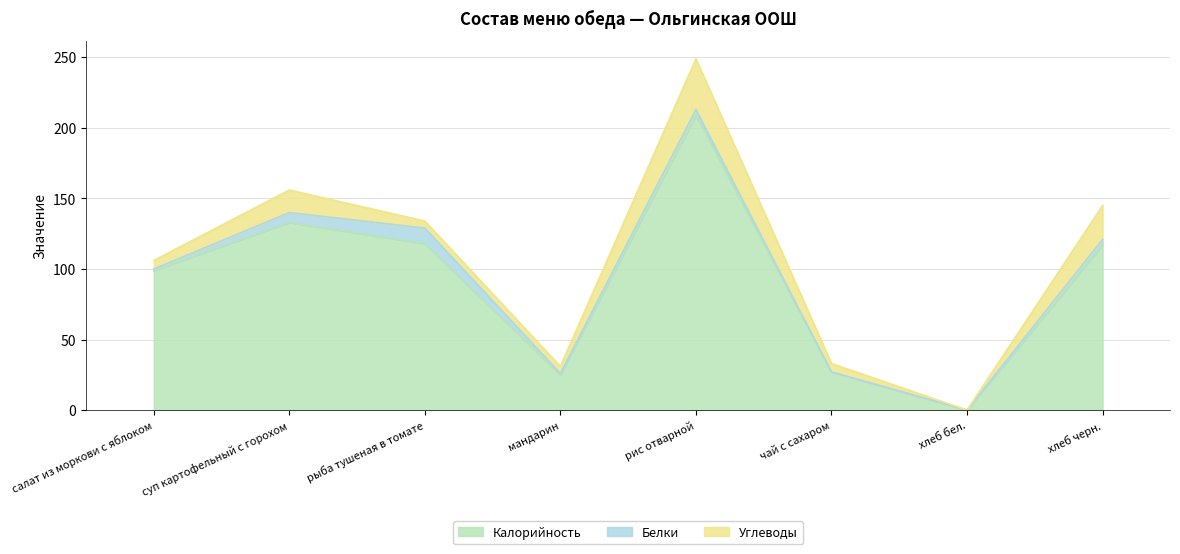

True or false: Углеводы has more than 2 points higher than both neighbors.

False